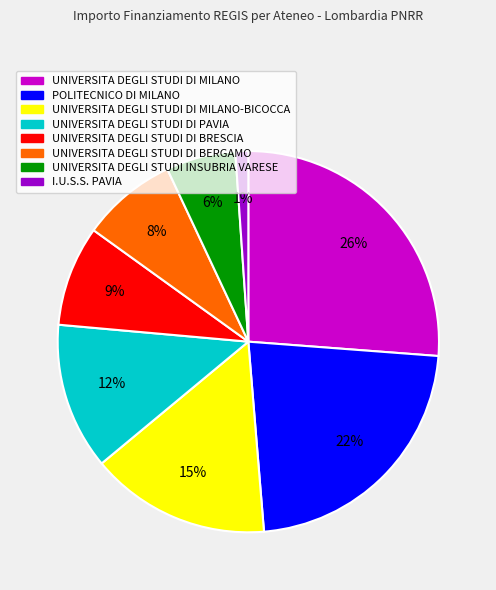

How many segments does this pie chart have?

8